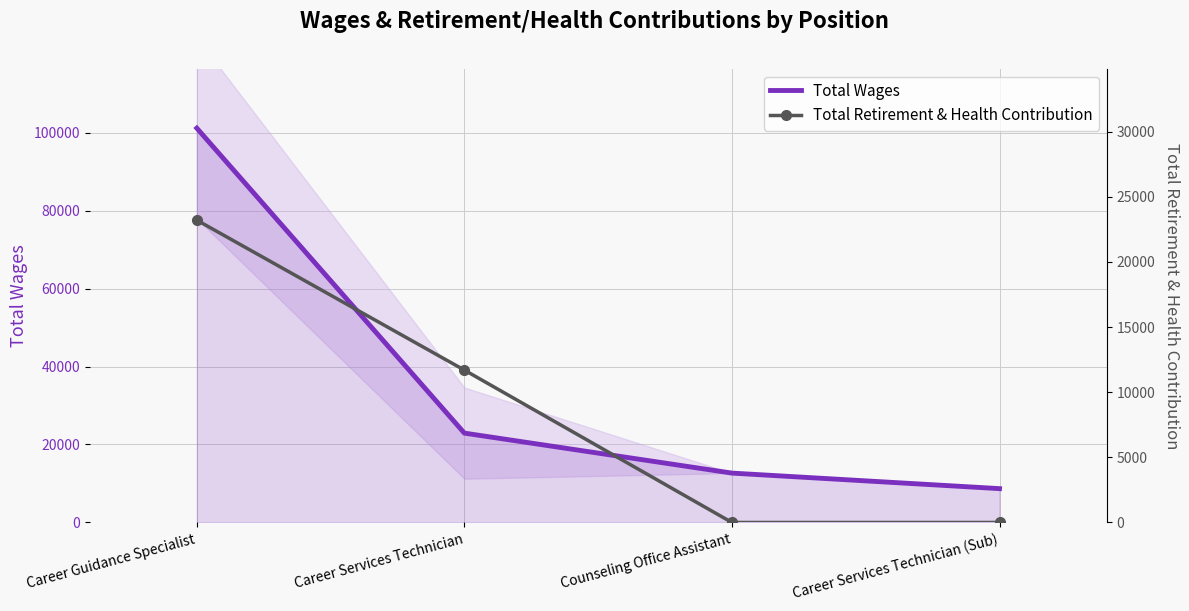

List the series in order of their peak value, highest first.

Total Wages, Total Retirement & Health Contribution